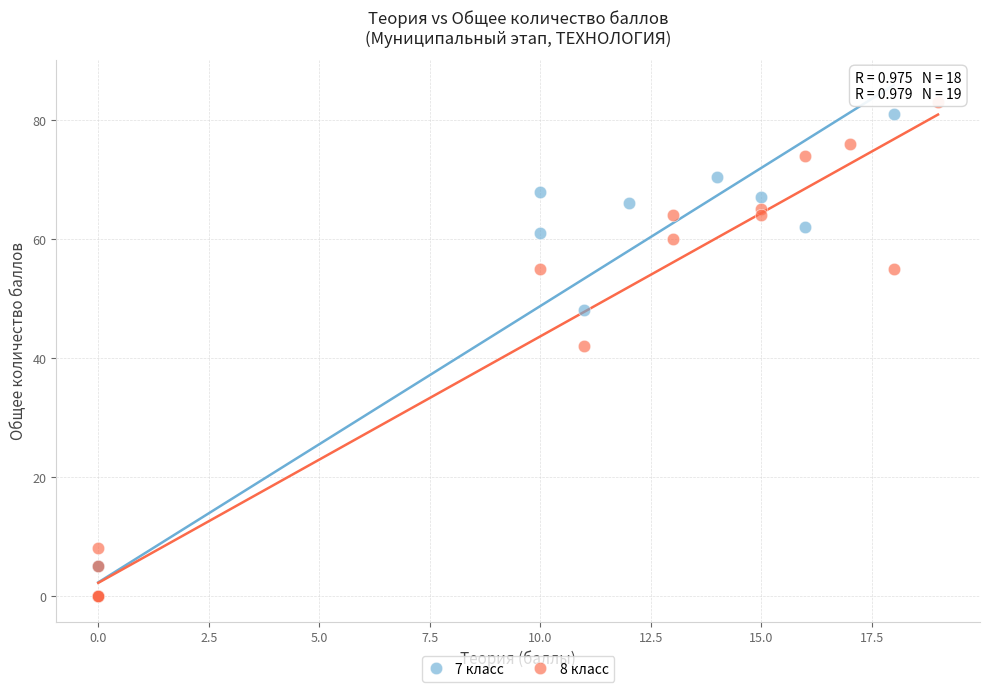

What are all the series names shown in the legend?

7 класс, 8 класс